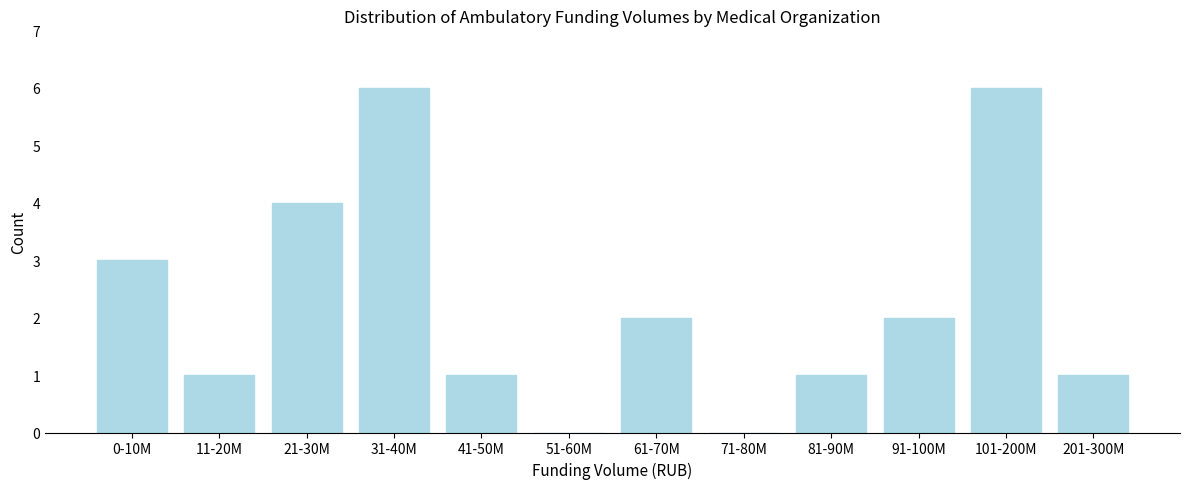

Reading left to right, transcribe all the data shown in this chart.

0-10M=3	11-20M=1	21-30M=4	31-40M=6	41-50M=1	51-60M=0	61-70M=2	71-80M=0	81-90M=1	91-100M=2	101-200M=6	201-300M=1